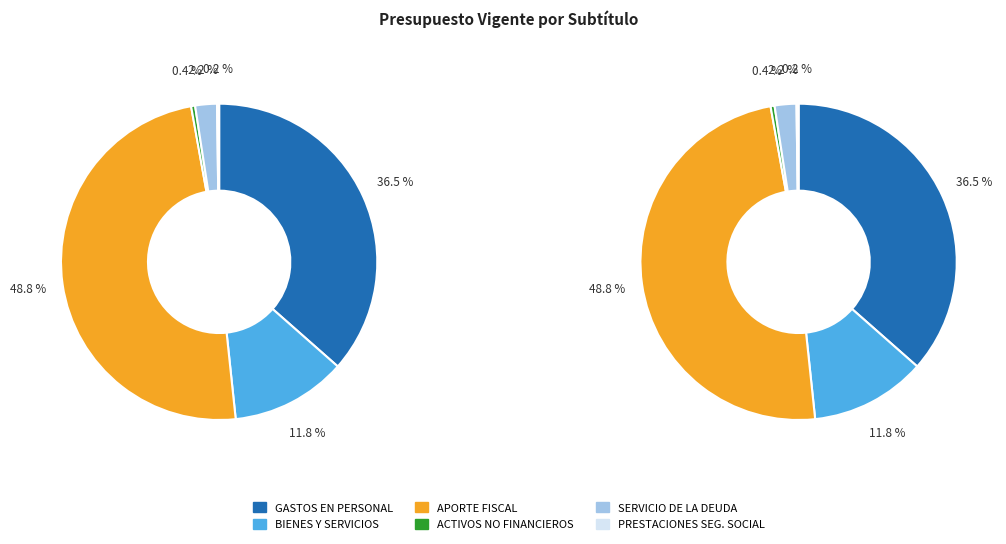

To the nearest percent, what is the average slice percentage?

17%